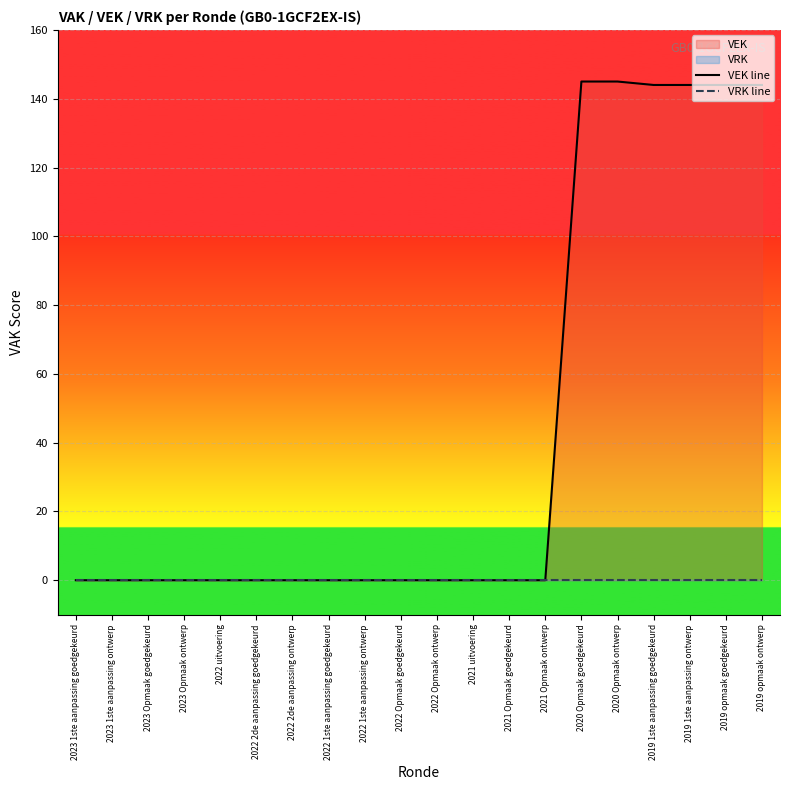

What is the maximum value shown in the chart?

145